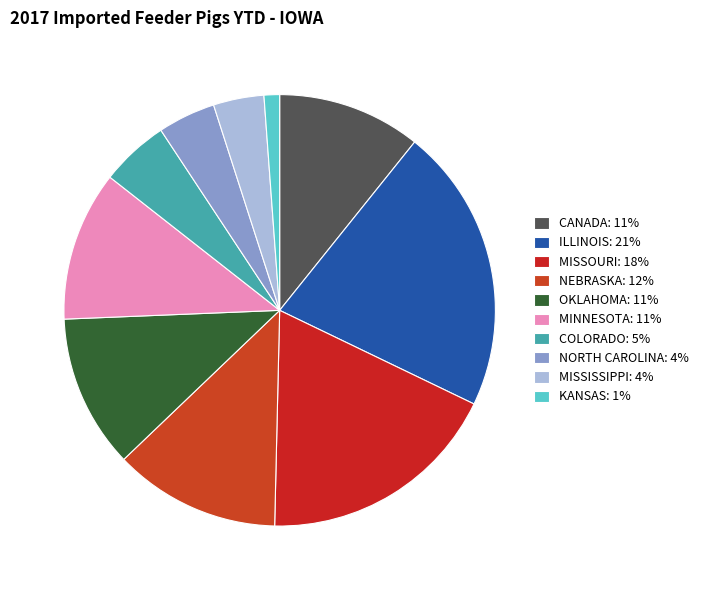

Which category has the biggest portion of the pie?

ILLINOIS